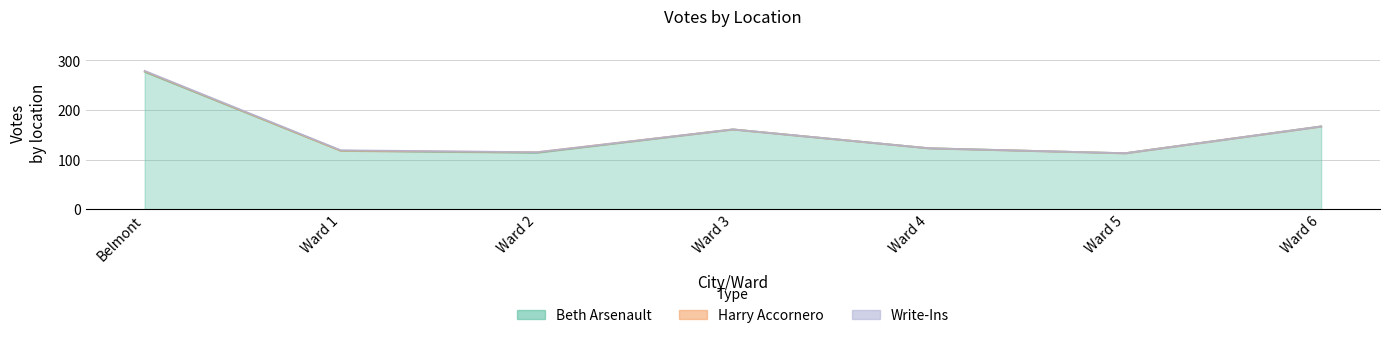

How many interior local peaks does the Beth Arsenault series have?

1